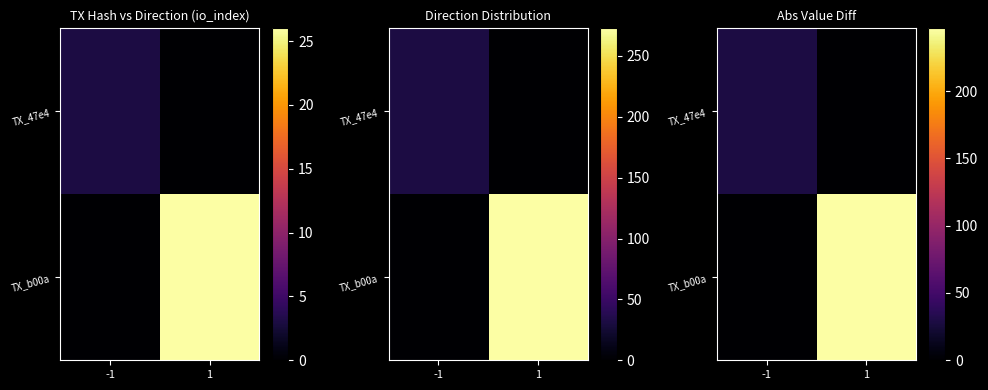

Count the number of categories in the chart.

2